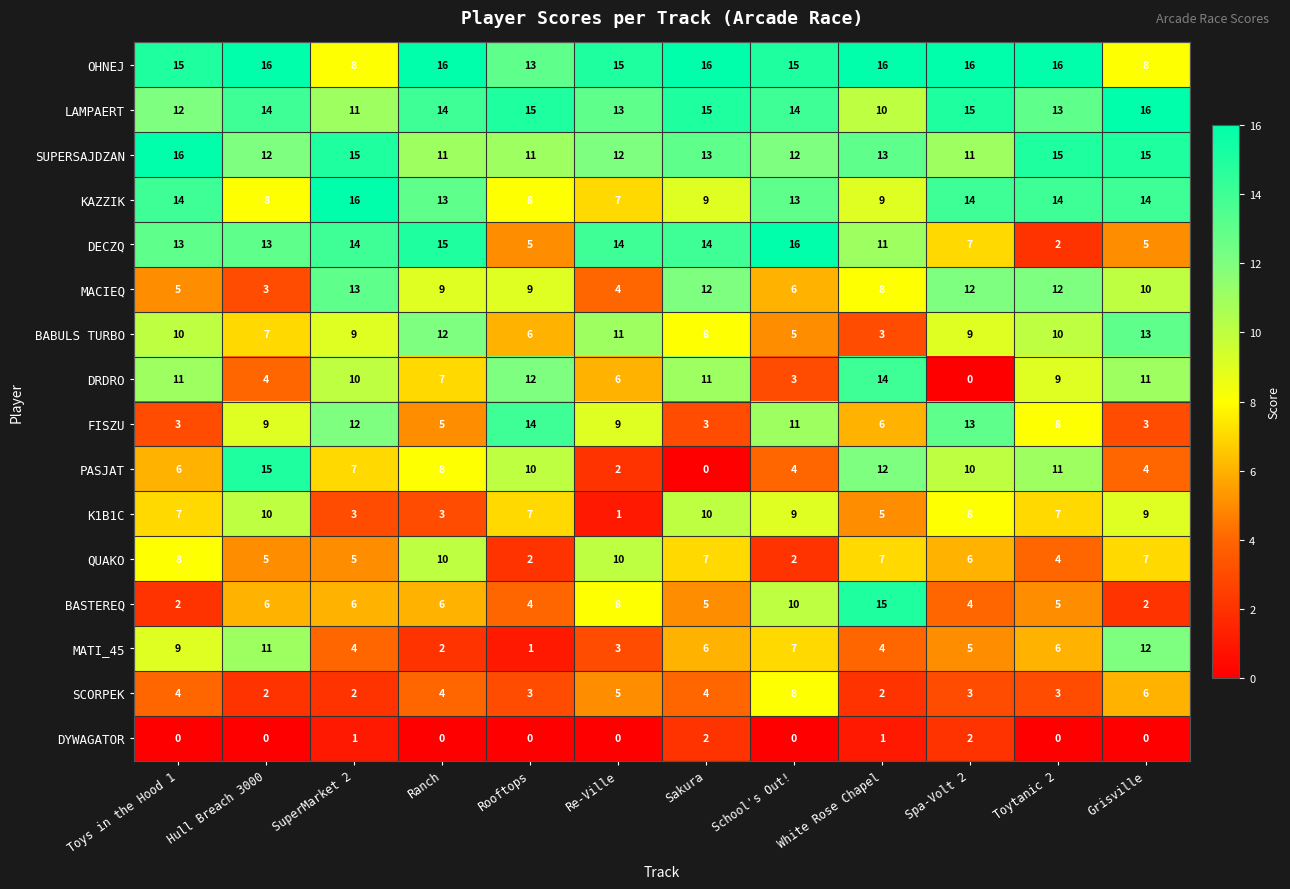

What is the total value across all series at Toys in the Hood 1?

135